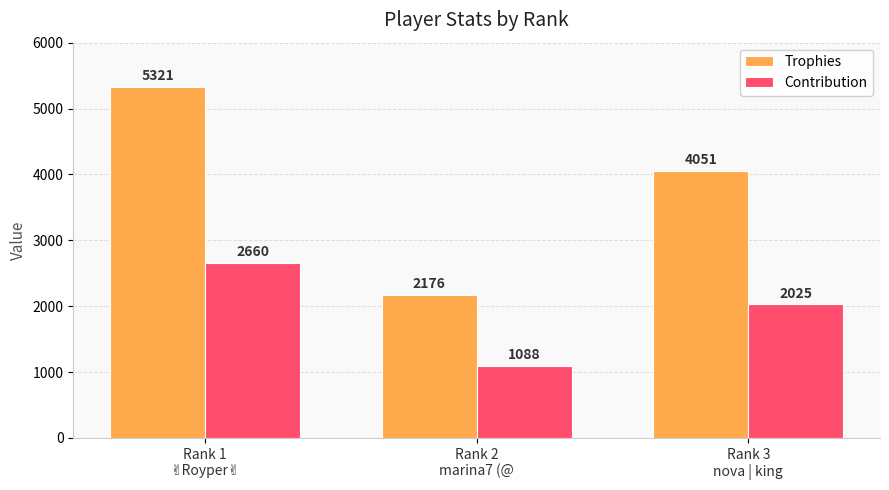

Which series has the largest total across all categories?

Trophies